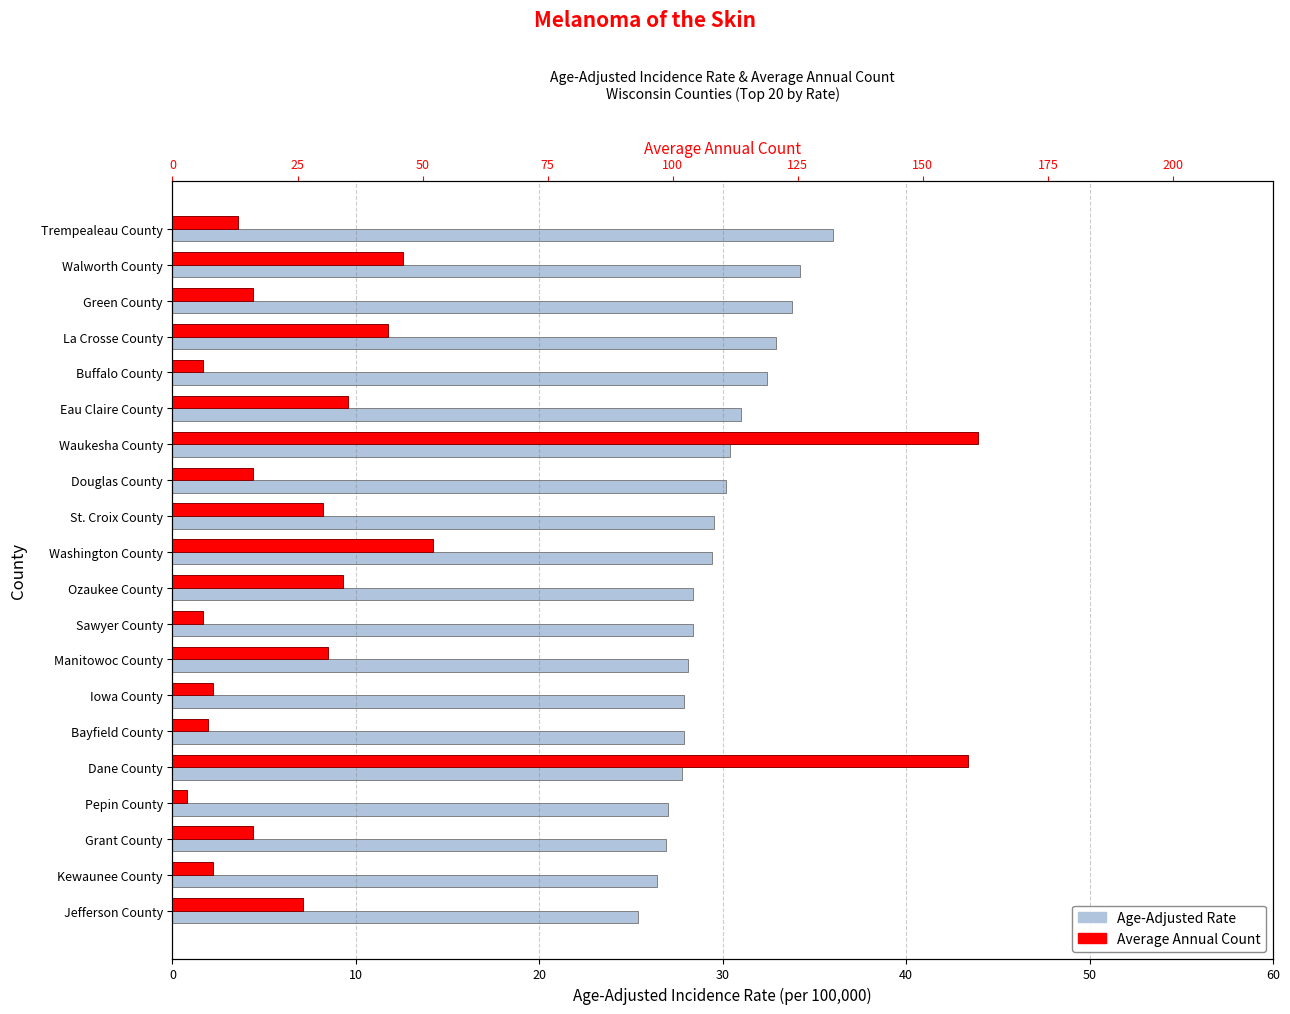

What is the difference between the maximum and minimum values in the Age-Adjusted Rate (per 100,000) series?

10.6